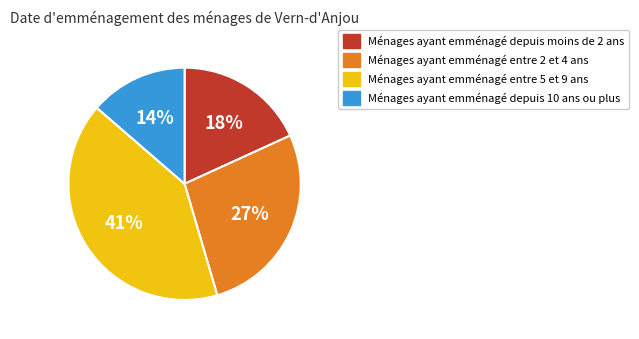

Does any single category account for the majority?

No